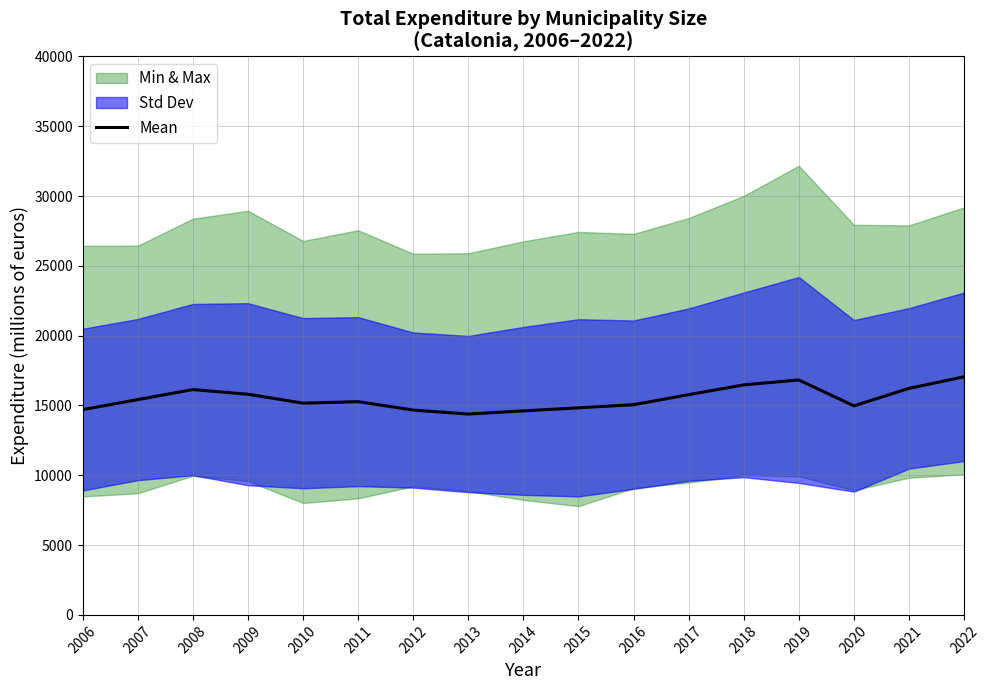

How many interior local peaks (higher than both neighbors) does the data have?

3